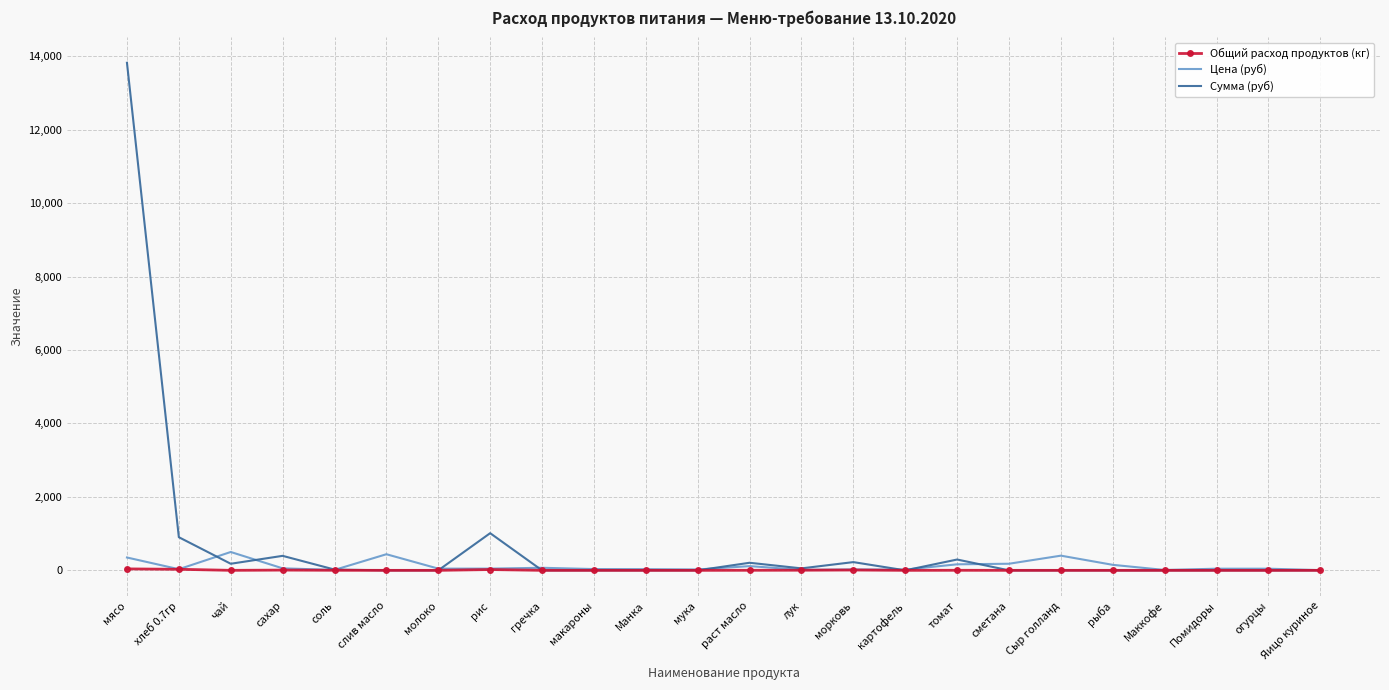

True or false: Общий расход продуктов (кг) has more than 0 points higher than both neighbors.

True